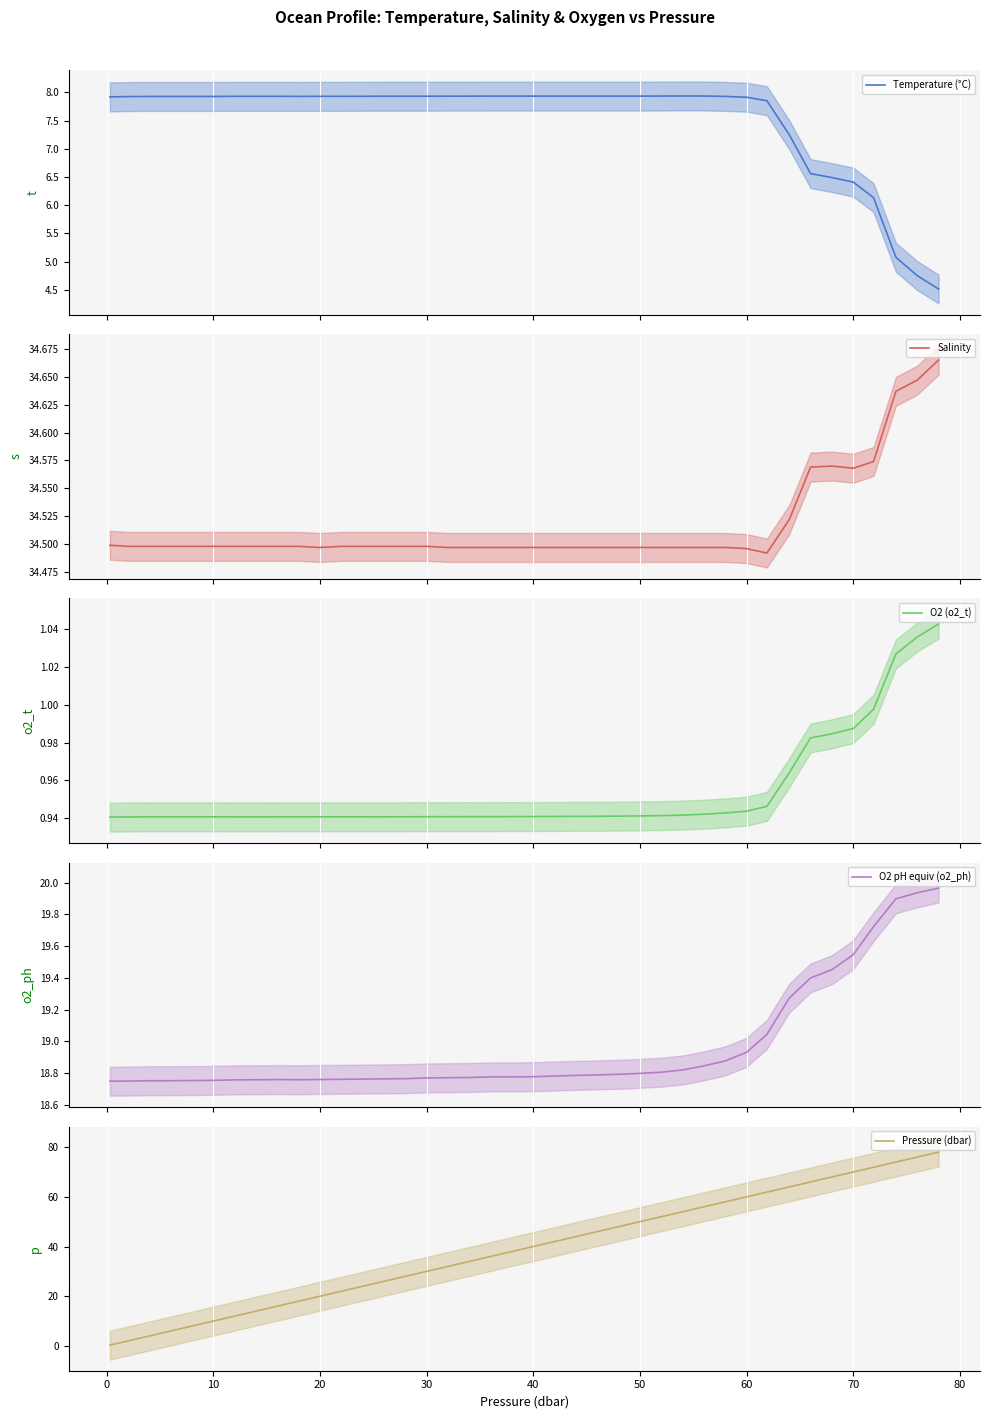

What is the value of the Salinity point at the 23rd from the left?

34.5